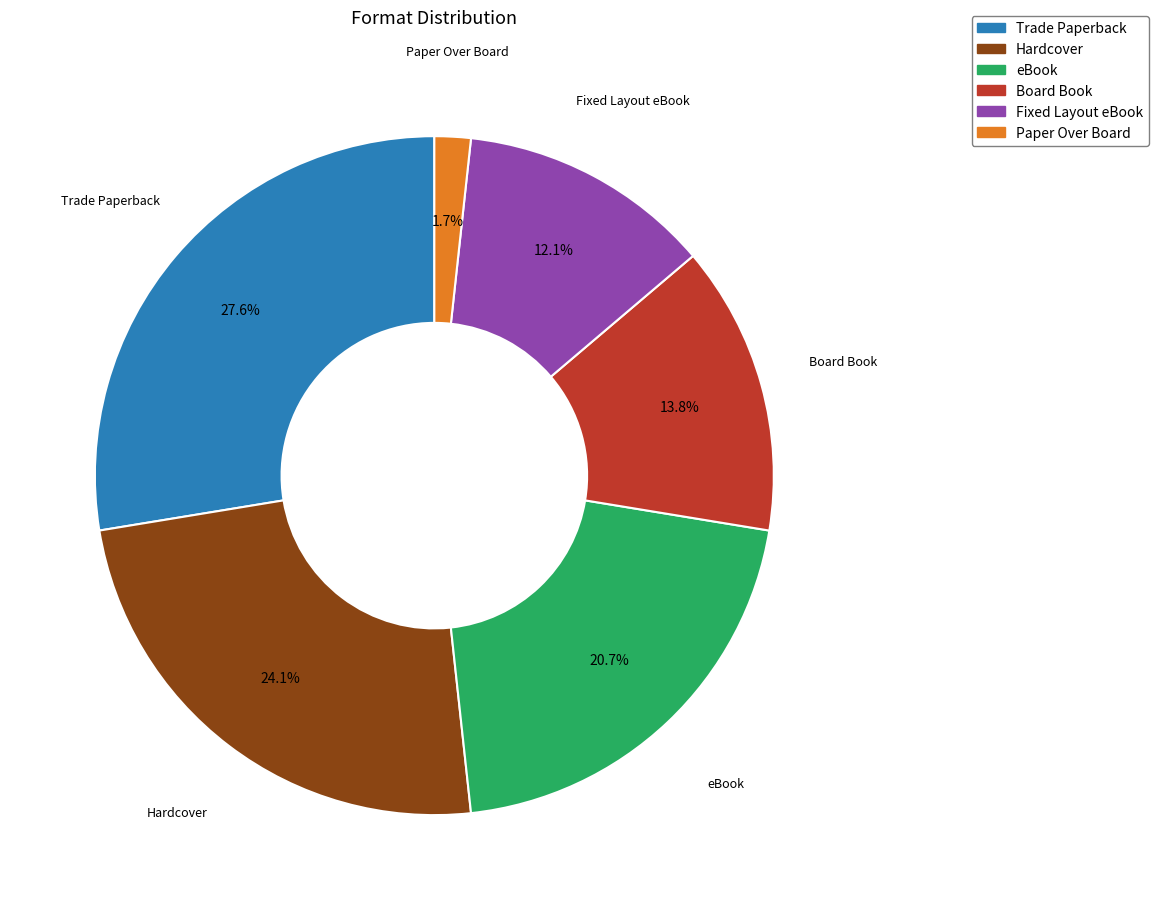

To the nearest percent, what portion does Trade Paperback represent?

28%